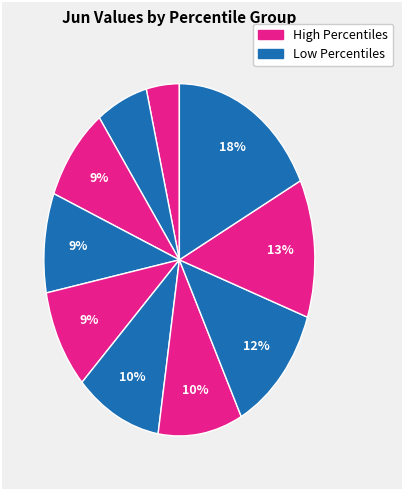

How many segments does this pie chart have?

10